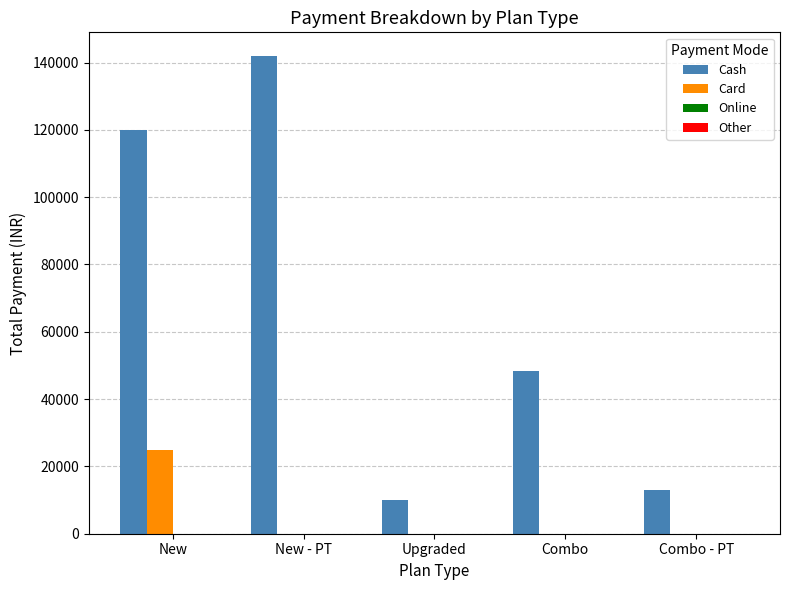

What is the maximum value shown in the chart?

141892